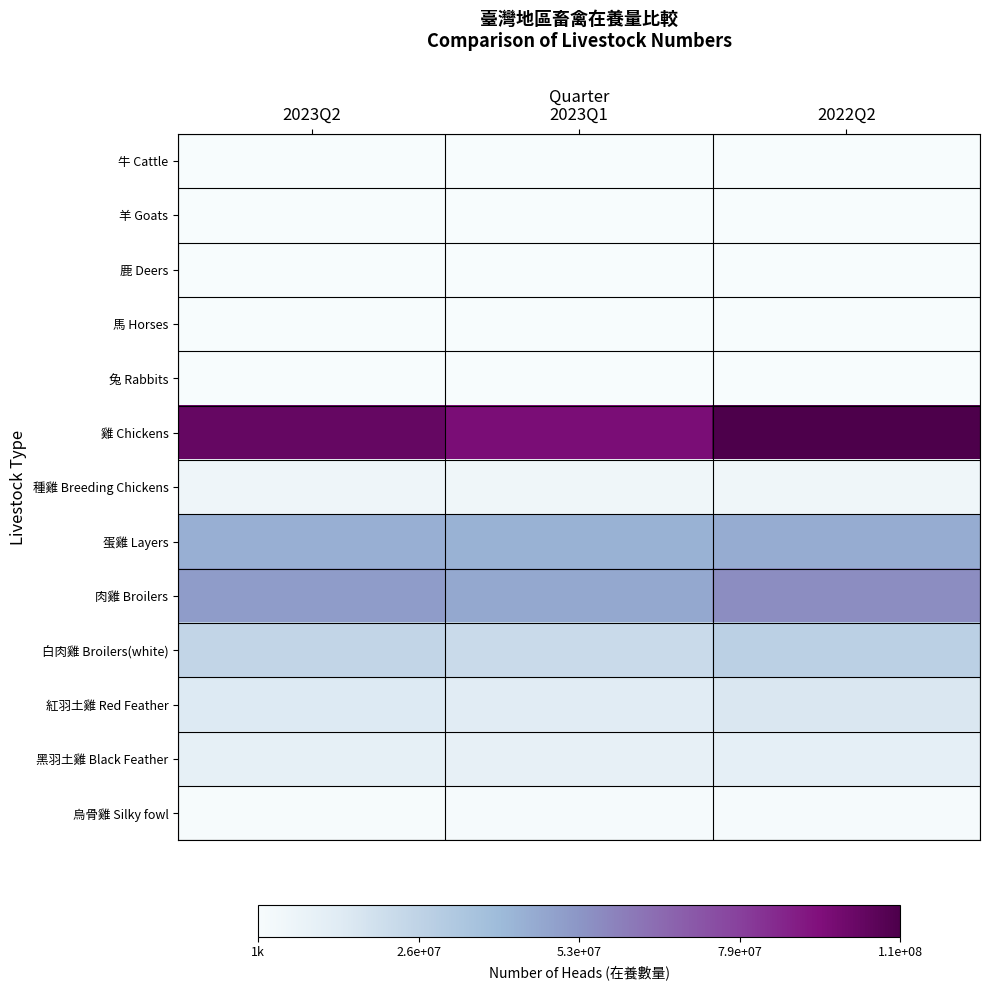

Rank the series at 2022Q2 from lowest to highest value.

馬 Horses, 兔 Rabbits, 鹿 Deers, 羊 Goats, 牛 Cattle, 烏骨雞 Silky fowl, 種雞 Breeding Chickens, 黑羽土雞 Black Feather, 紅羽土雞 Red Feather, 白肉雞 Broilers(white), 蛋雞 Layers, 肉雞 Broilers, 雞 Chickens